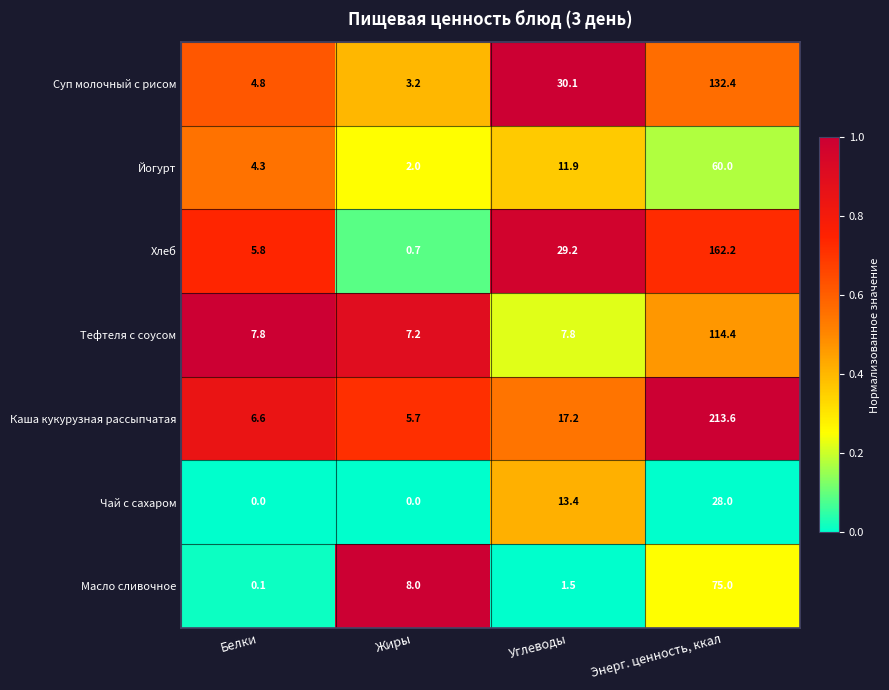

What is the difference between the second highest and minimum values in the Тефтеля с соусом series?

0.6